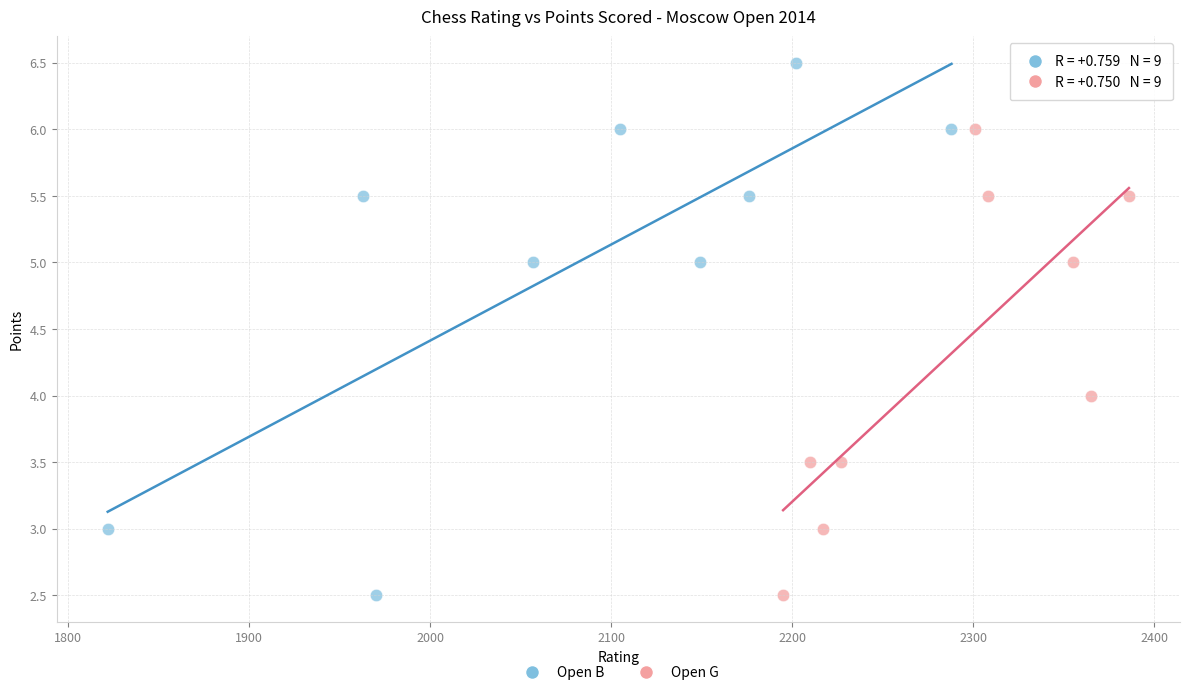

Which series has the largest Y range (max minus min)?

Open B